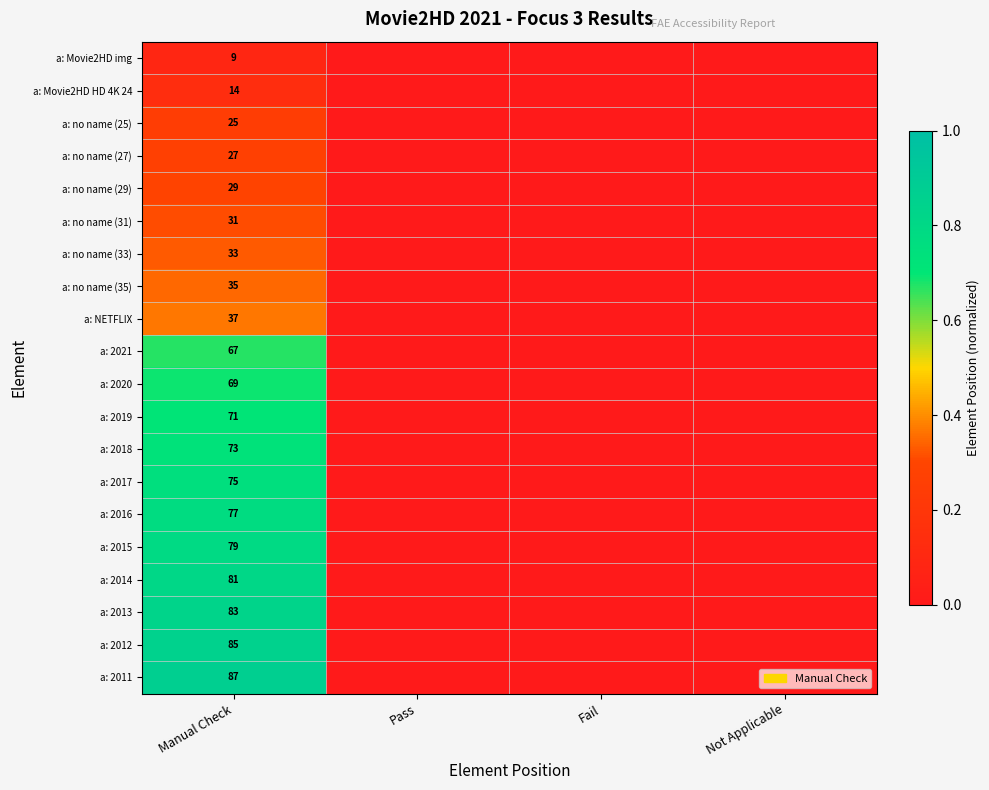

The a: 2021 series shows 91 at Manual Check. True or false?

False